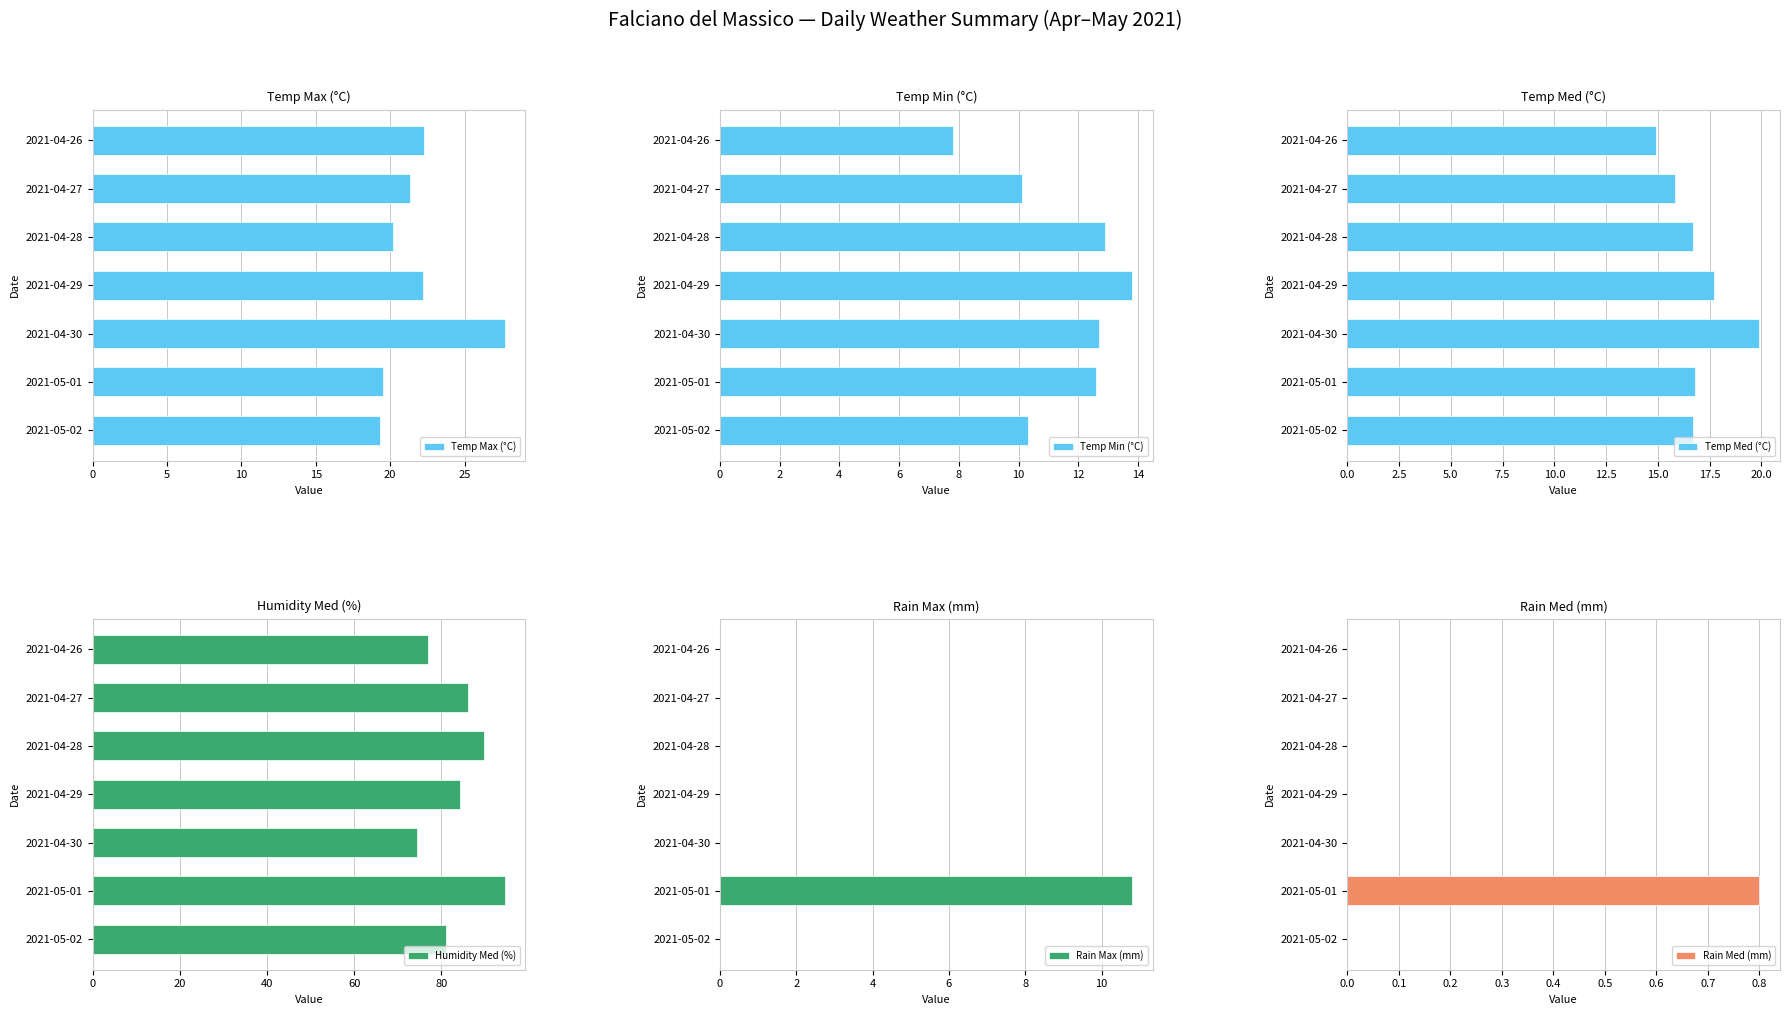

Is it true that Temp Med (°C) equals 16.7 at 2021-05-02?

True